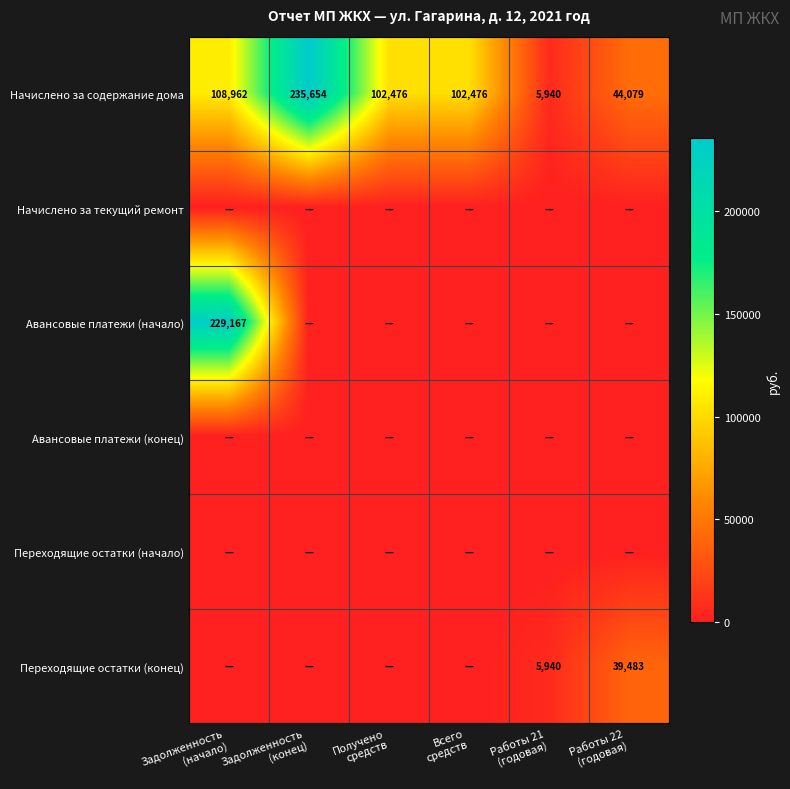

What is the highest value of the Начислено за содержание дома series?

235654